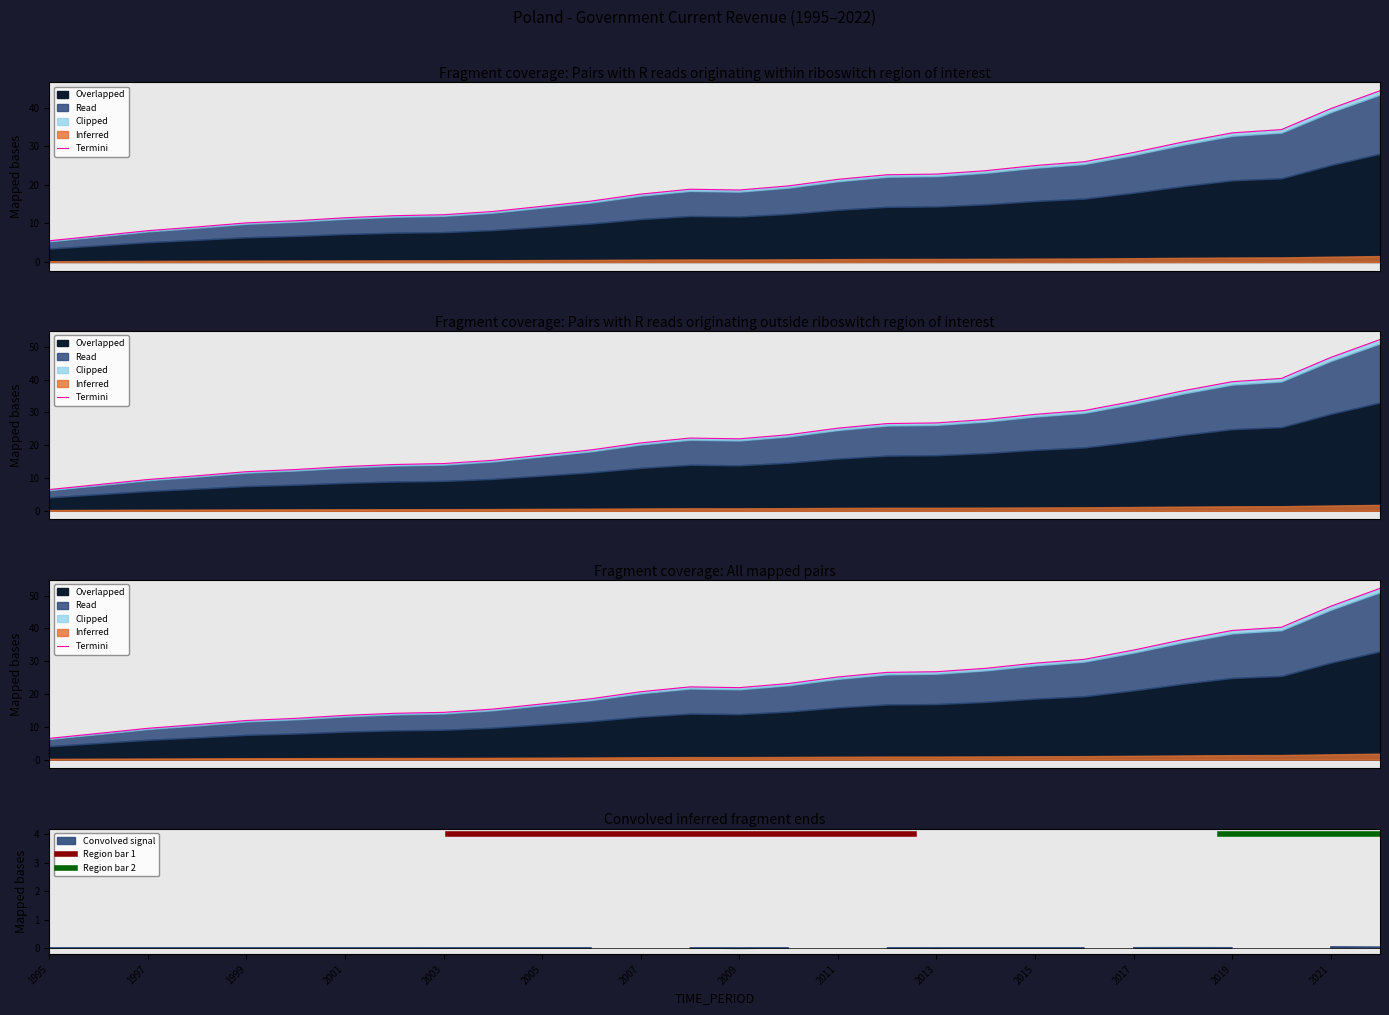

Between 2016 and 2006, which is larger?

2016